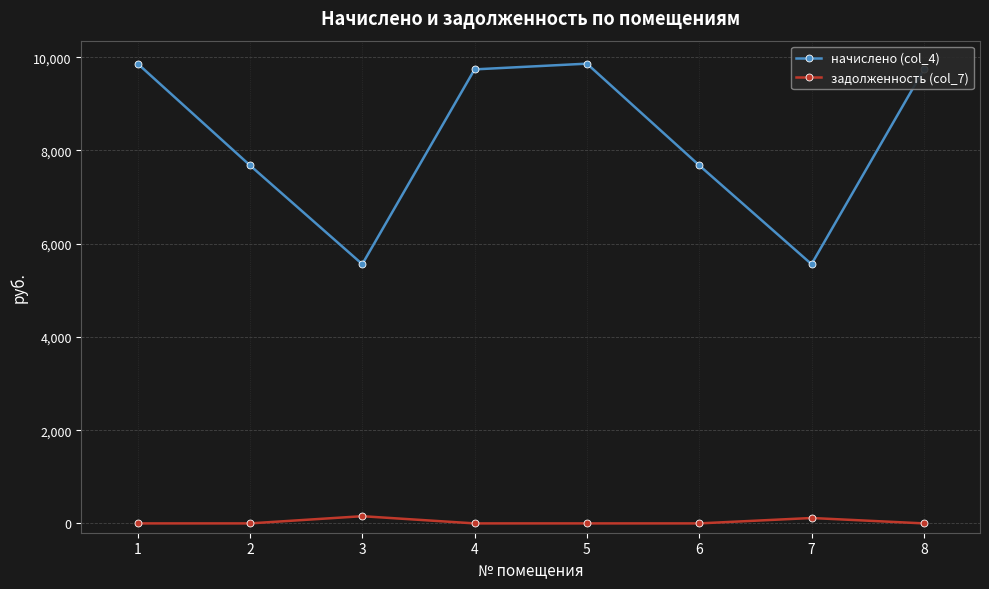

Between 1 and 3, which series saw the biggest shift?

начислено (col_4)